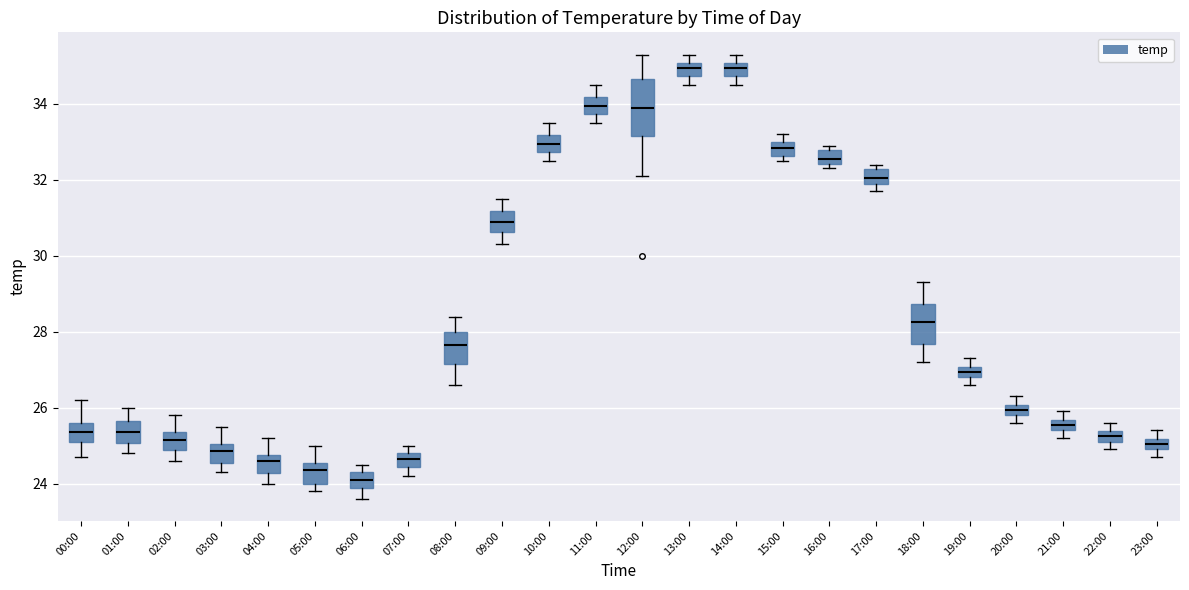

Where does the upper whisker of the box for 00:00 end on the y-axis? The values are not printed on the chart, so give them approximately, as read against the axis.

26.2